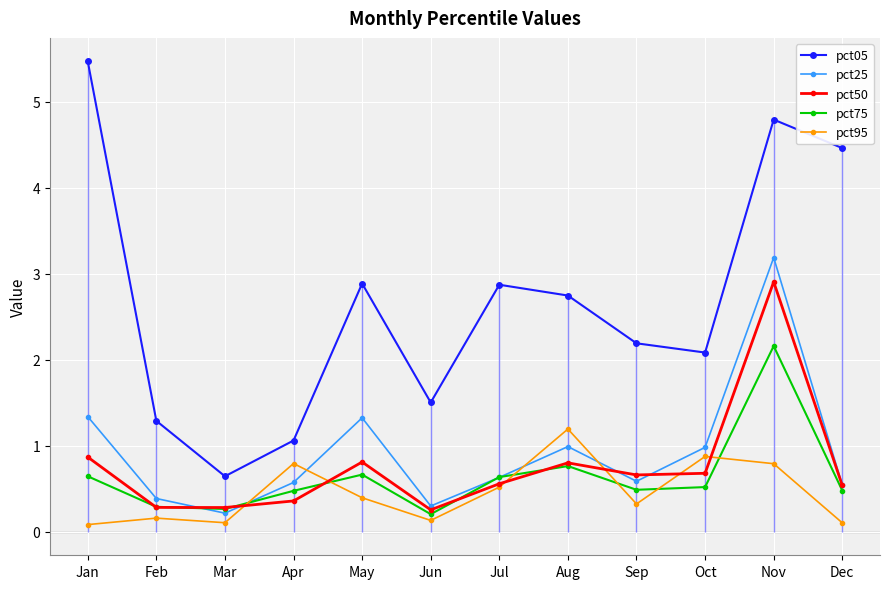

What is the value of the pct75 point at the 7th from the left?

0.6